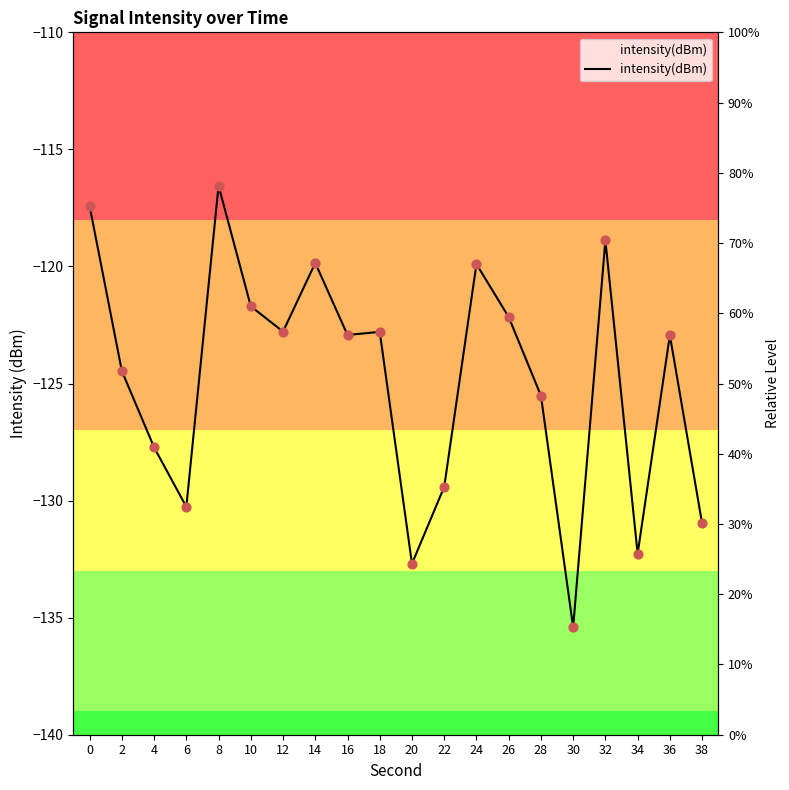

What is the change in value from 16 to 28?

-2.6